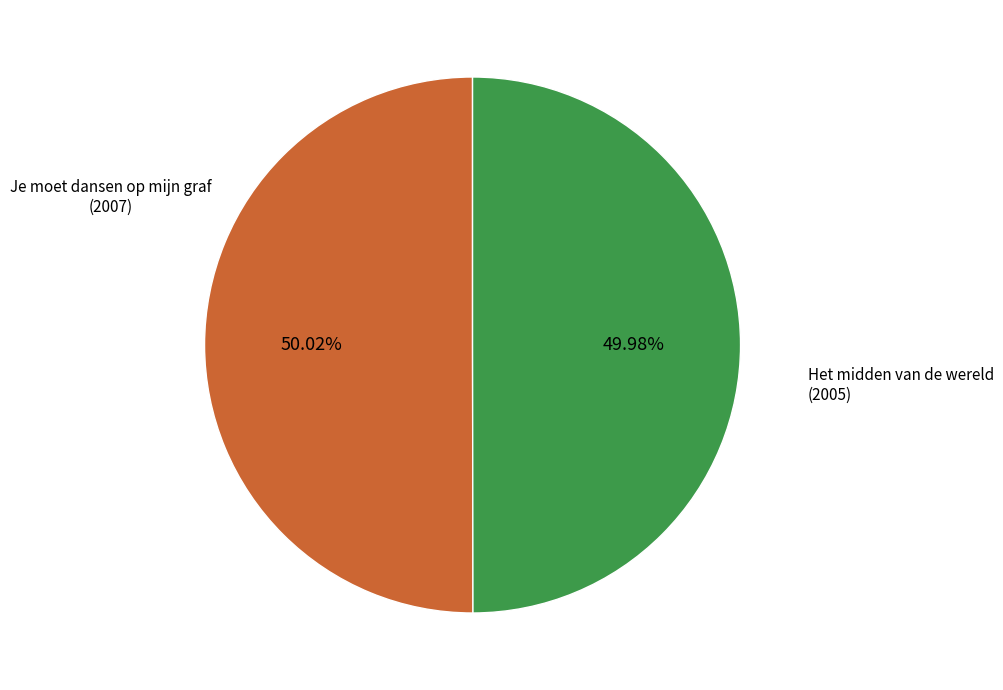

How many segments does this pie chart have?

2